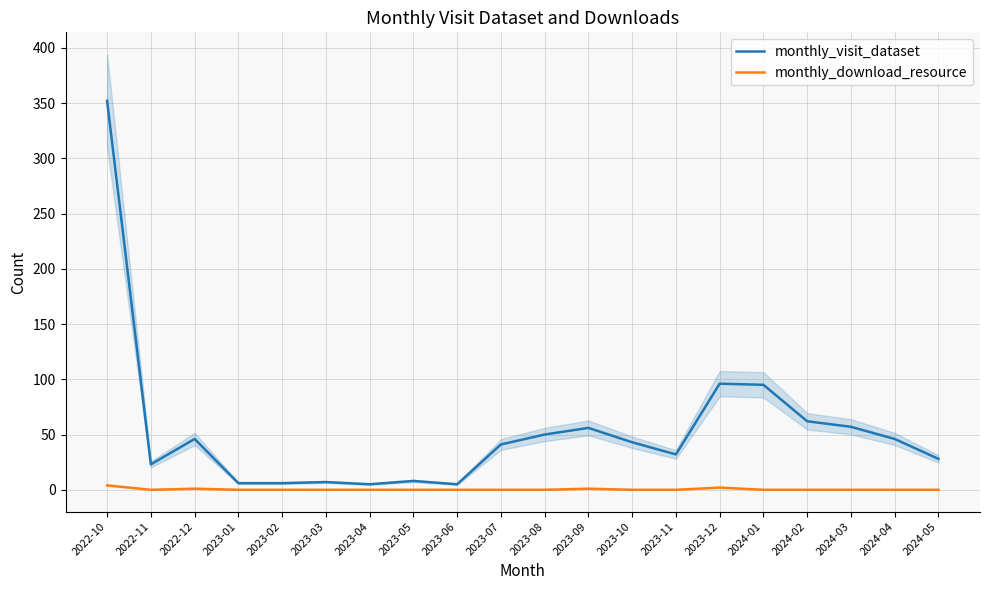

The monthly_visit_dataset series shows 352 at 2022-10. True or false?

True